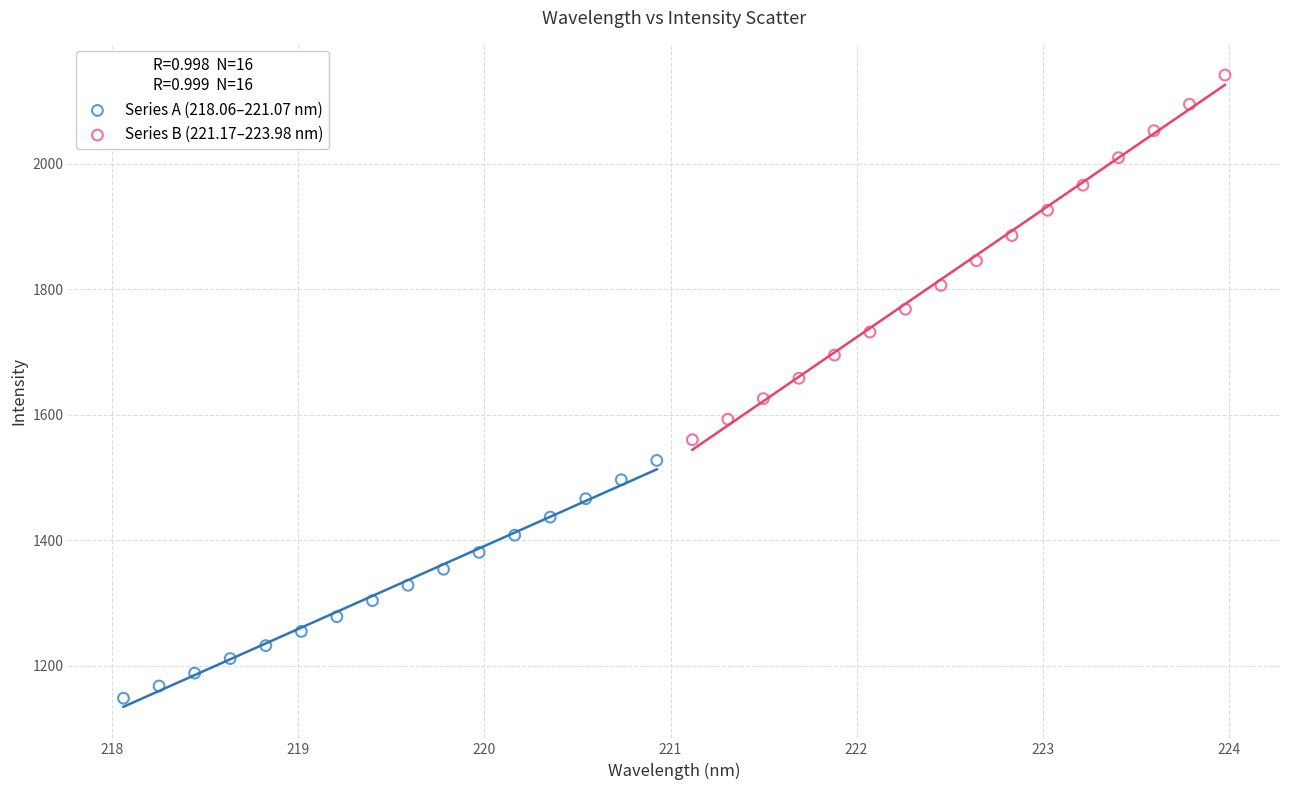

Which series contains the highest Y value?

Series B (221.17–223.98 nm)